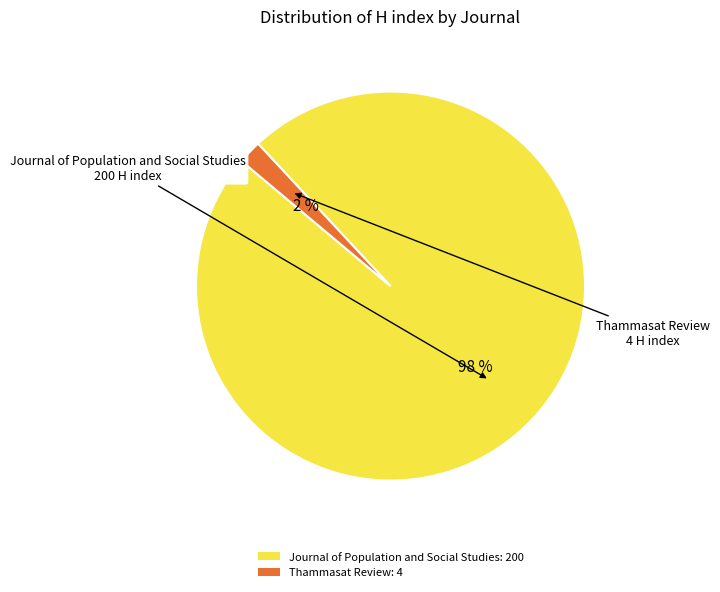

Which slice is the smallest?

Thammasat Review